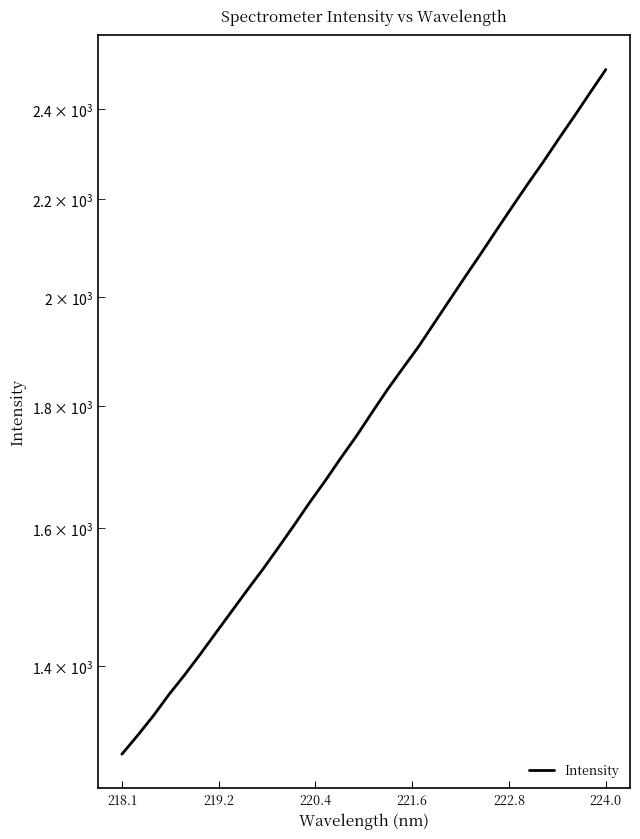

What is the sum of all values?

57956.9